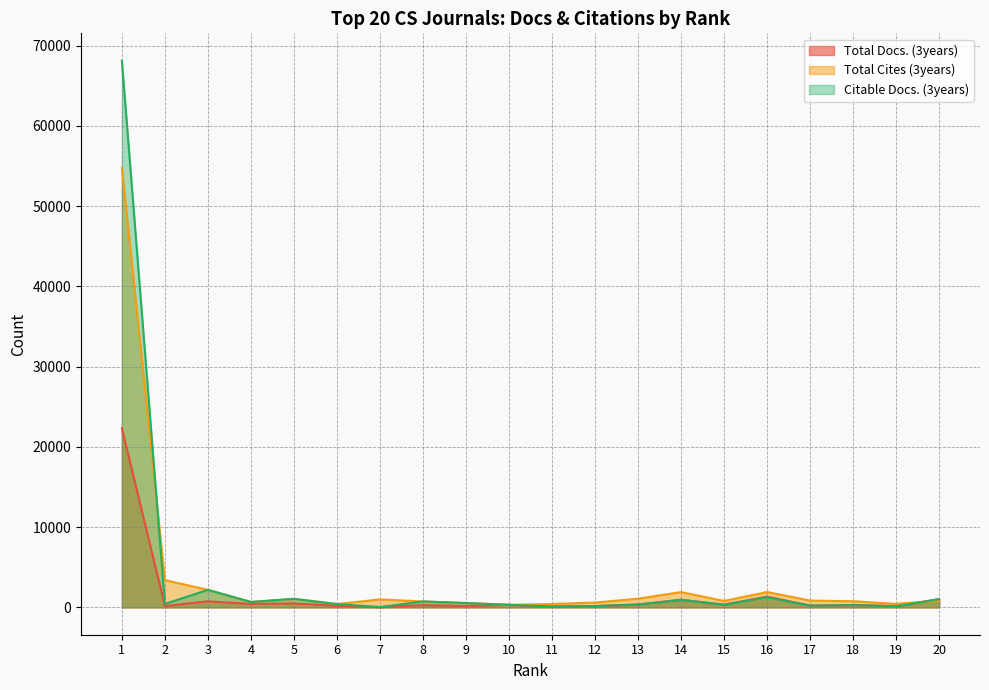

What is the minimum value for Total Docs. (3years)?

21